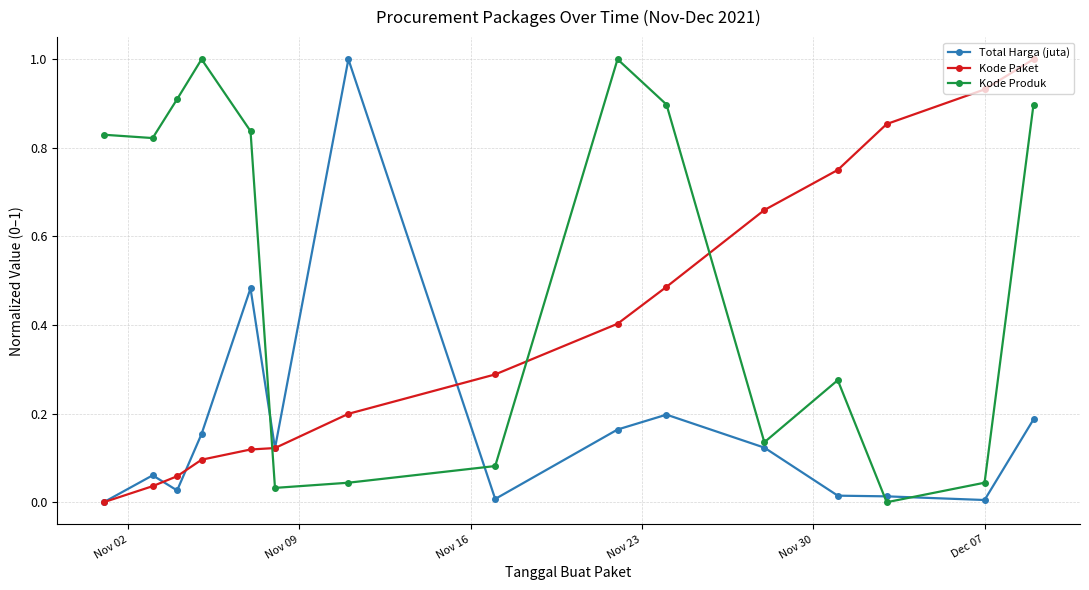

Which series ends up on top after the final intersection of Total Harga (juta) and Kode Produk?

Kode Produk